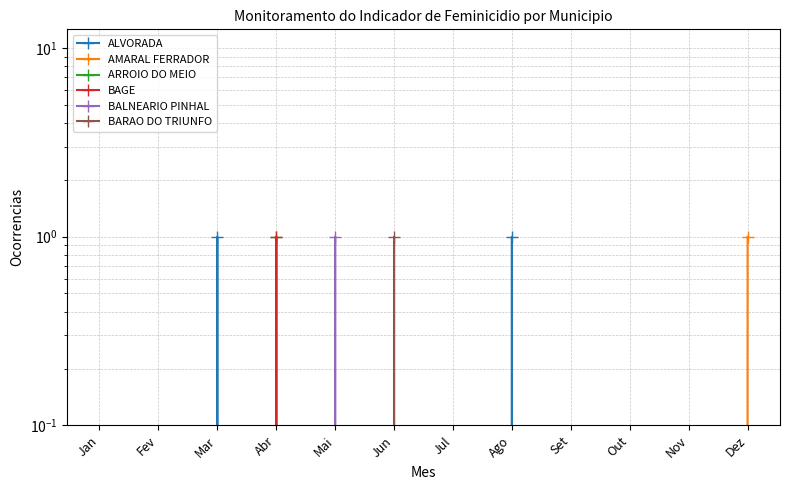

Which category has the lowest value across all series?

Jan